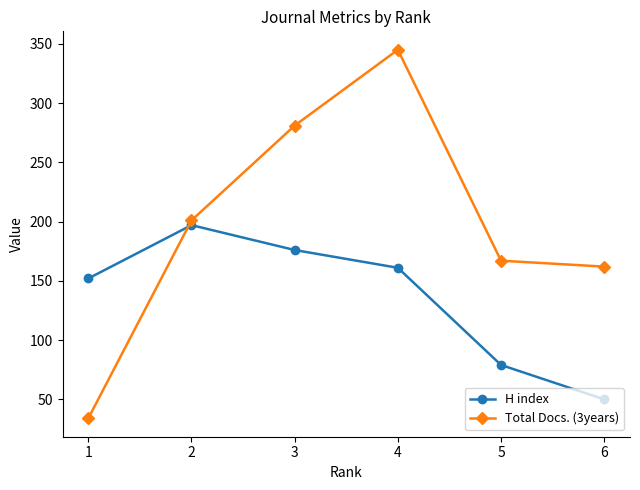

Read the Total Docs. (3years) value at 3, to the nearest 10.

280